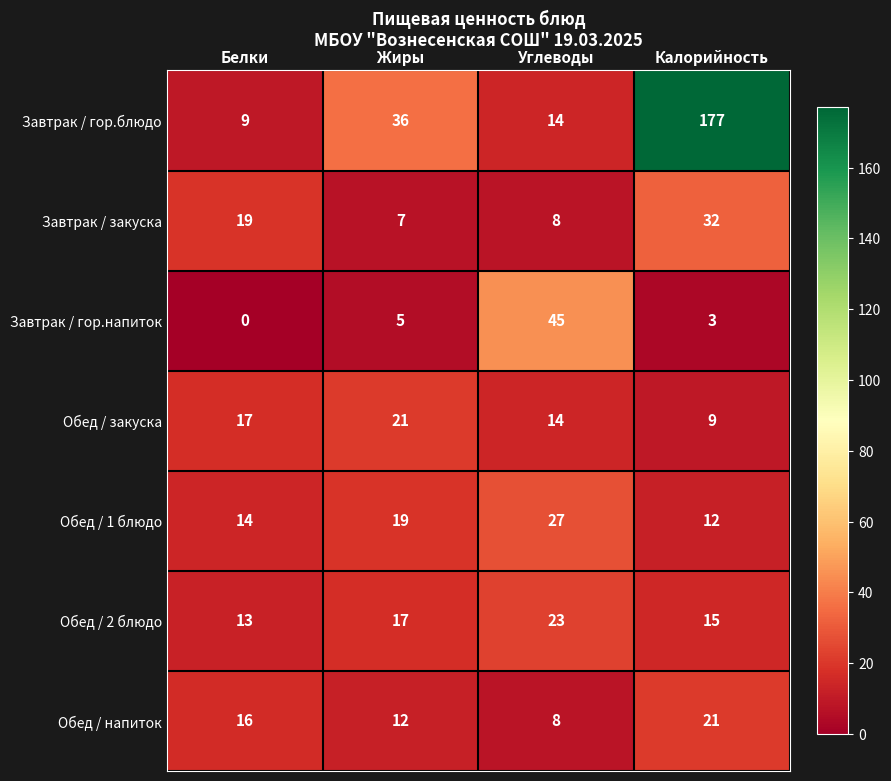

What is the greatest value displayed?

177